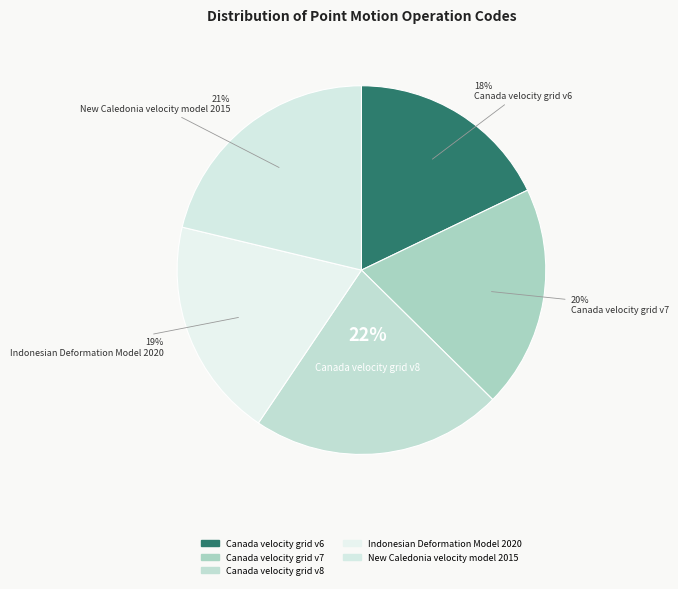

Is there any slice that represents more than half of the pie?

No